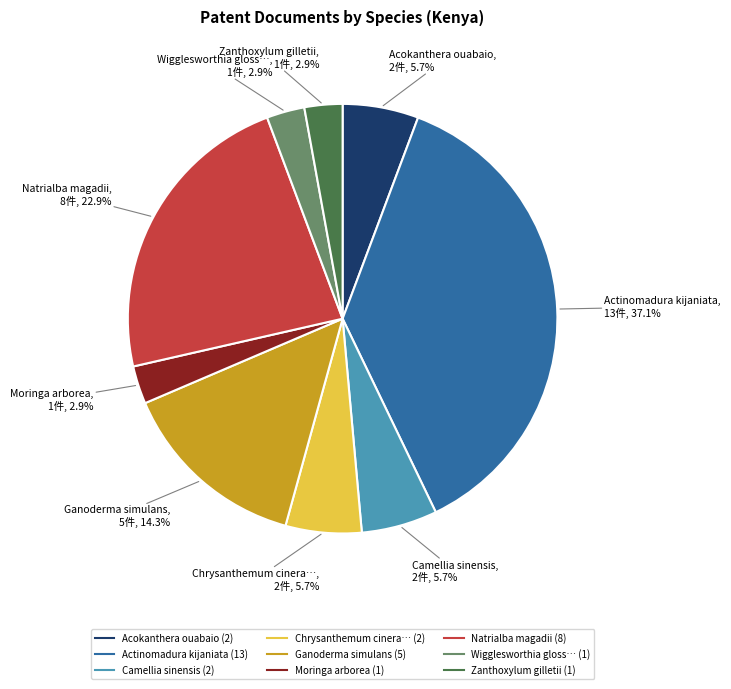

Does any single category account for the majority?

No